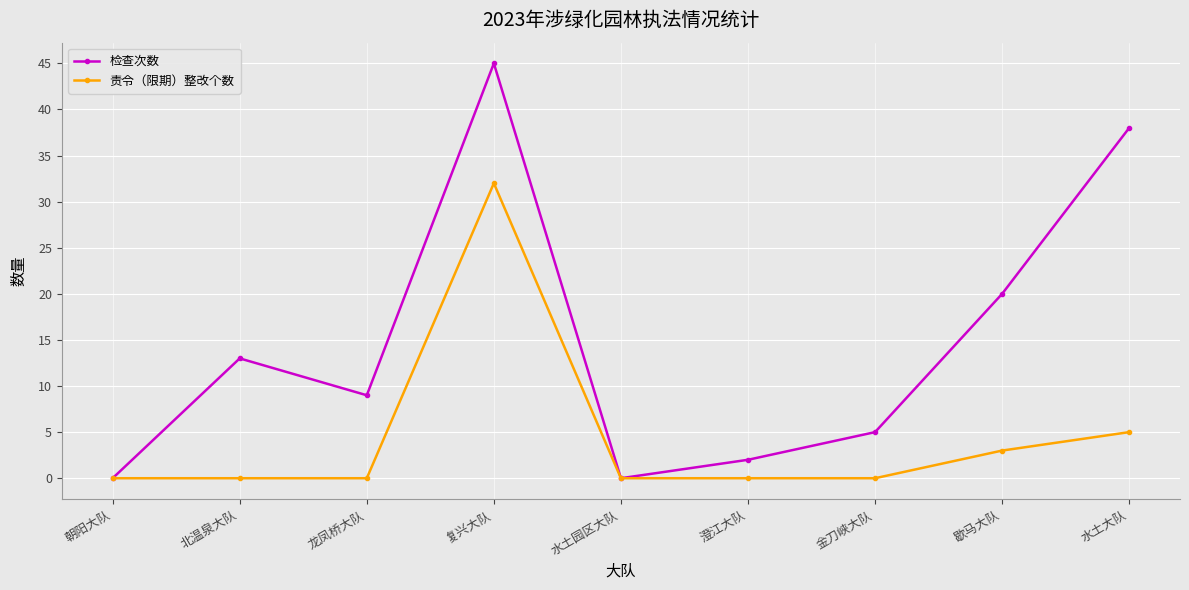

What is the difference between the 责令（限期）整改个数 values at 北温泉大队 and 歇马大队?

3